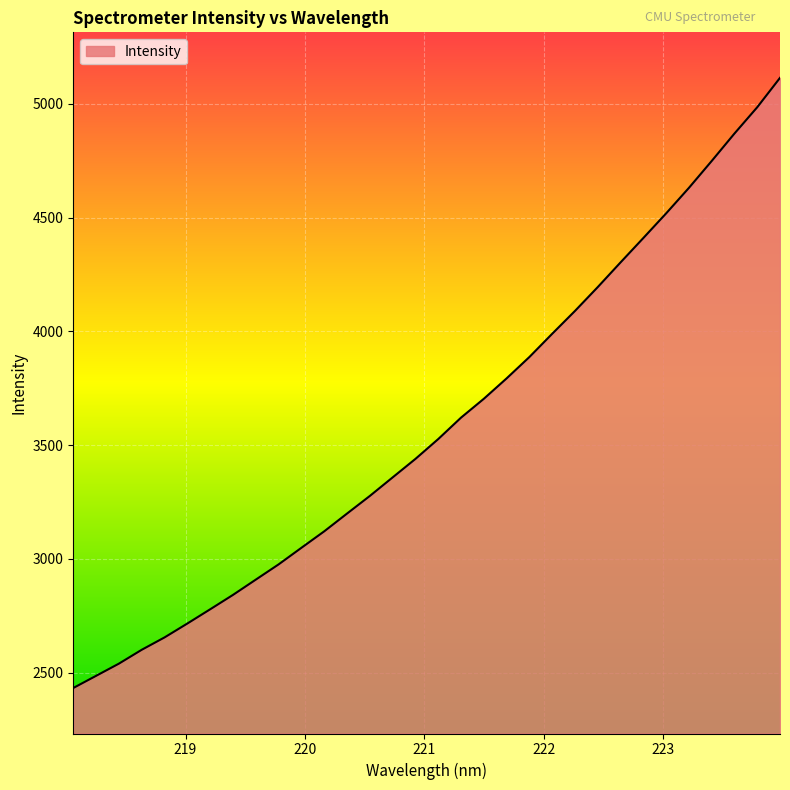

What is the difference between the maximum and second lowest values?

2627.9